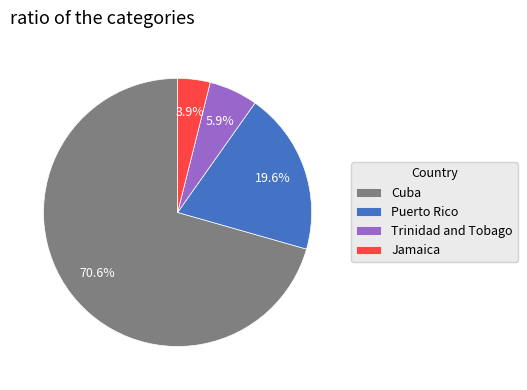

Does Cuba account for over 50% of the chart?

Yes